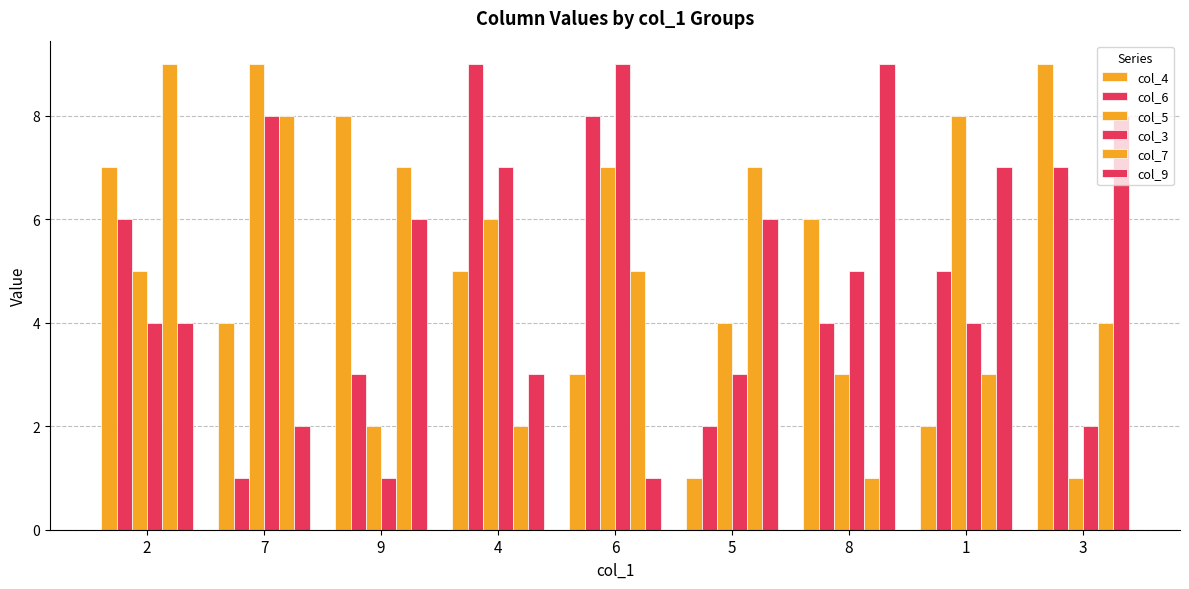

How many data points in col_7 are less than 5?

4